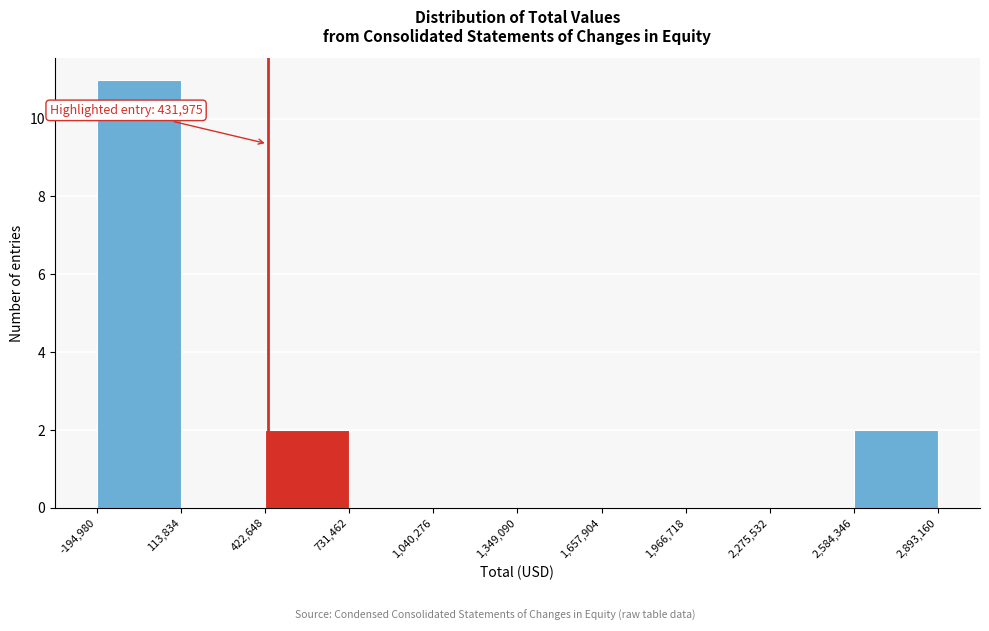

Over which range of the x-axis is the bar tallest?

-194,980 to 113,834